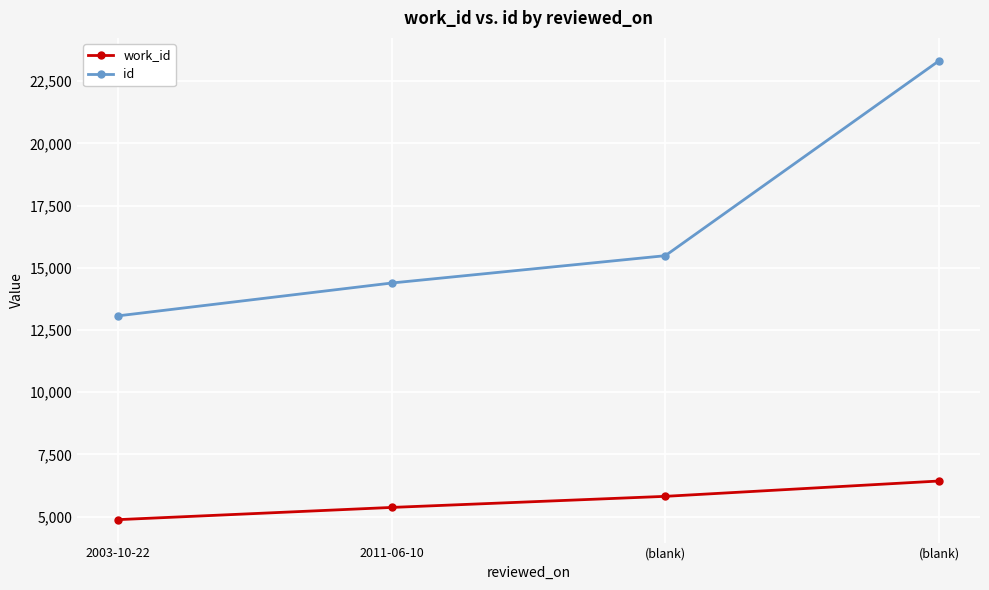

How many lines are shown in the chart?

2